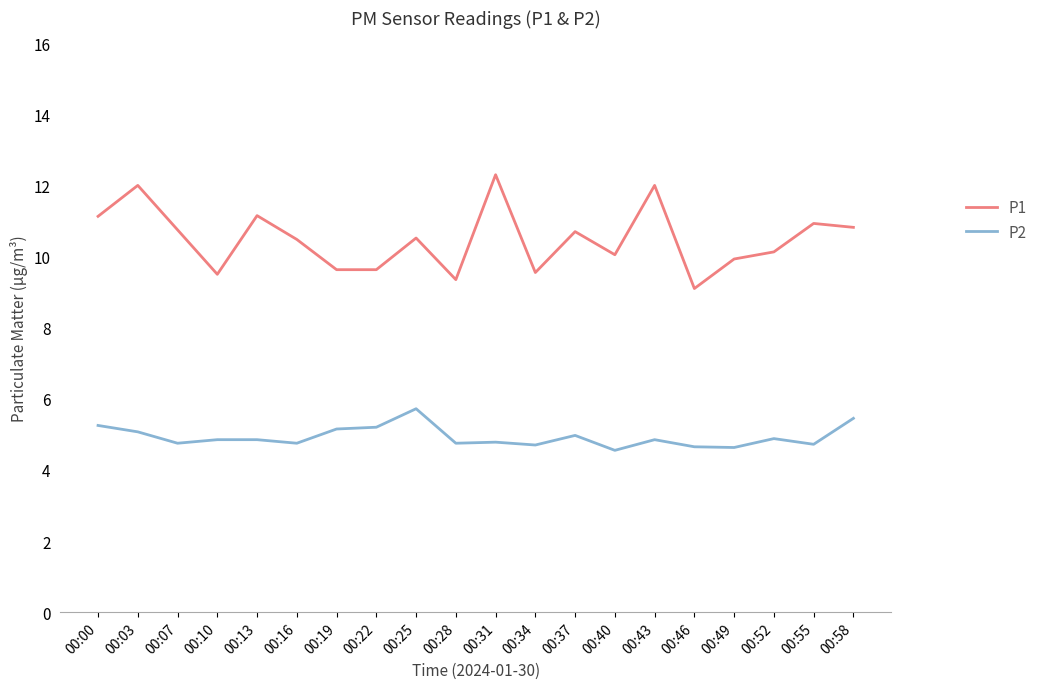

Read the P1 value at 00:19.

9.6